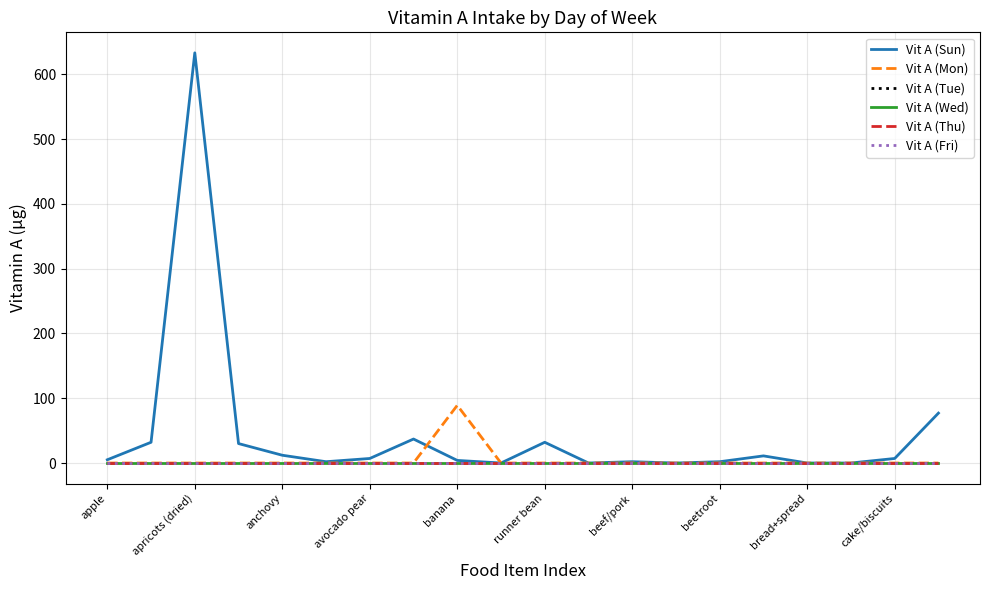

Does the chart display data point markers on the line(s)?

No